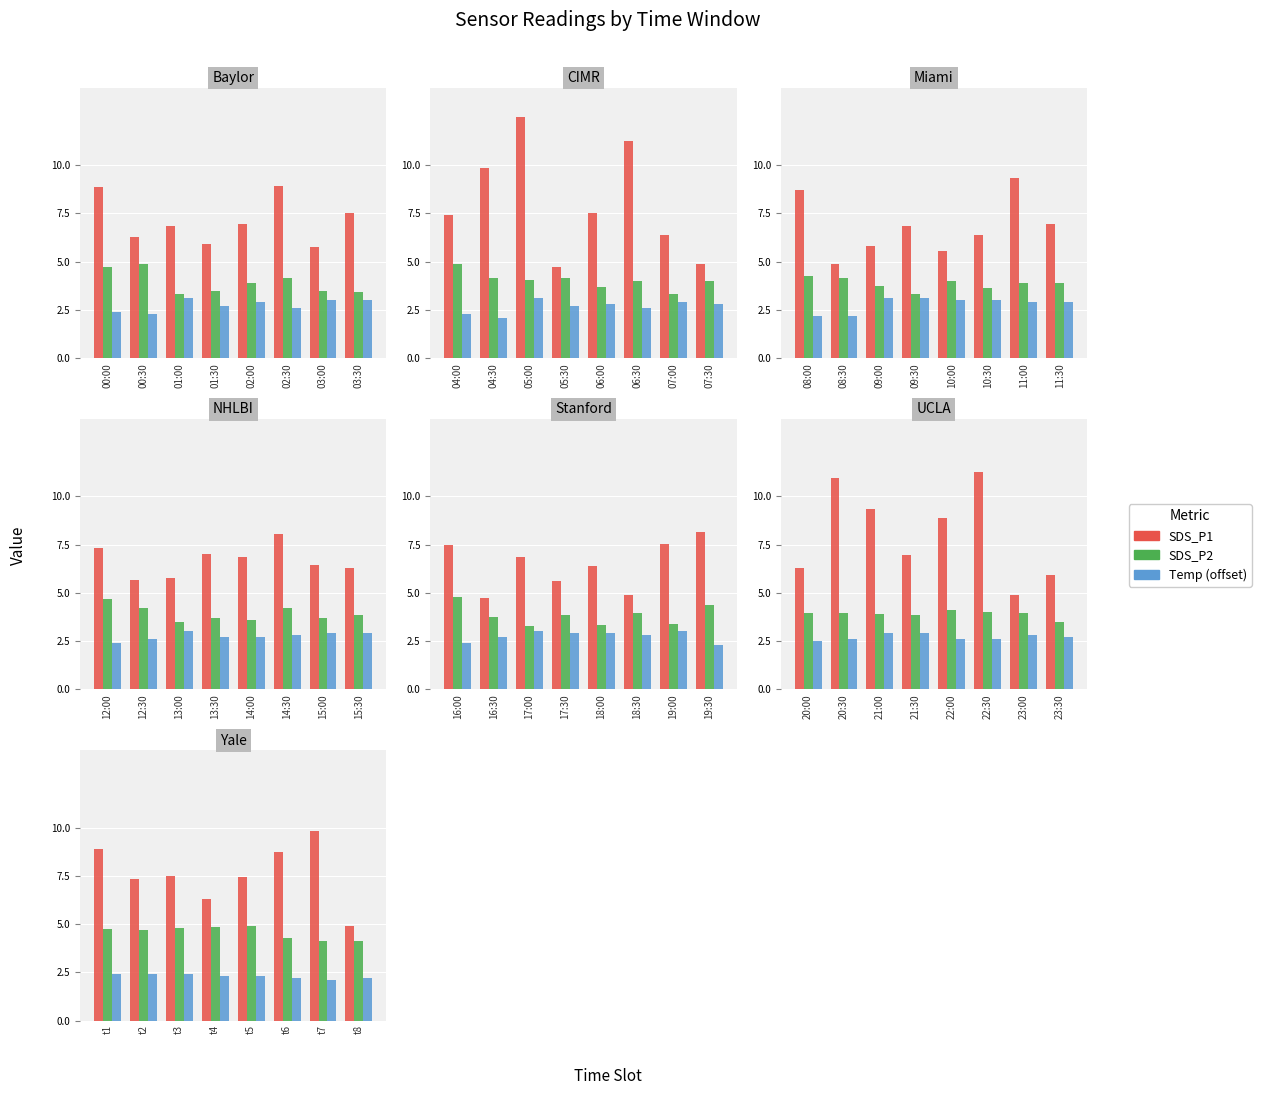

Which series has the widest spread of values?

SDS_P1